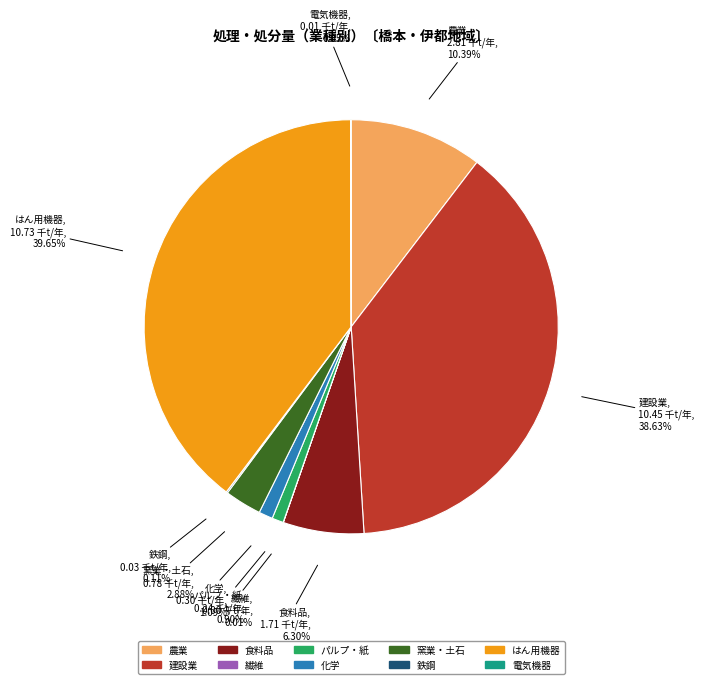

What is the total percentage of はん用機器 and 建設業?

78.3%